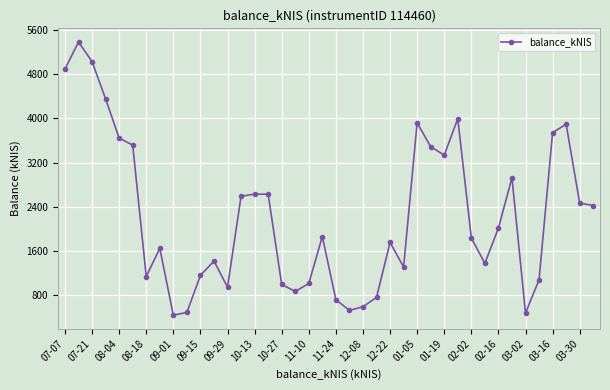

How many distinct data groups are displayed?

1